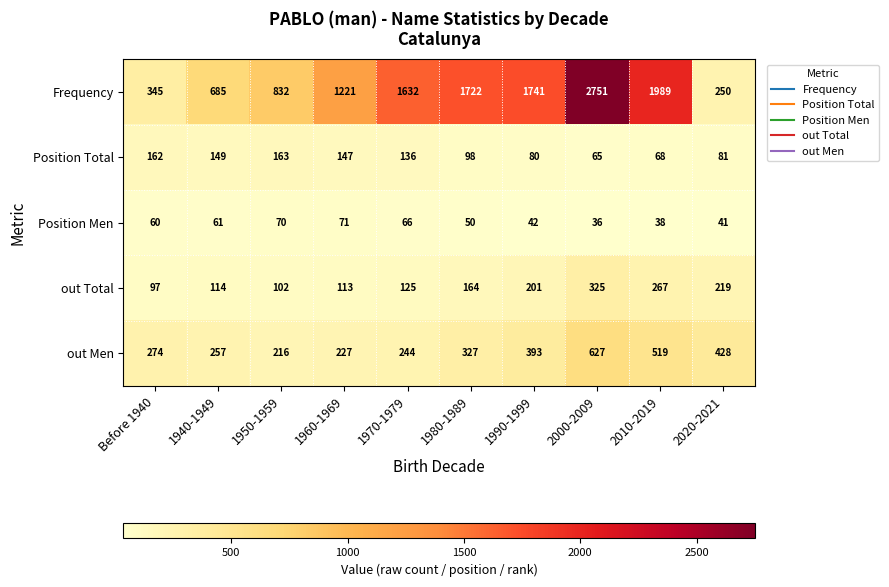

Rank the categories by Position Total value from highest to lowest.

1950-1959, Before 1940, 1940-1949, 1960-1969, 1970-1979, 1980-1989, 2020-2021, 1990-1999, 2010-2019, 2000-2009